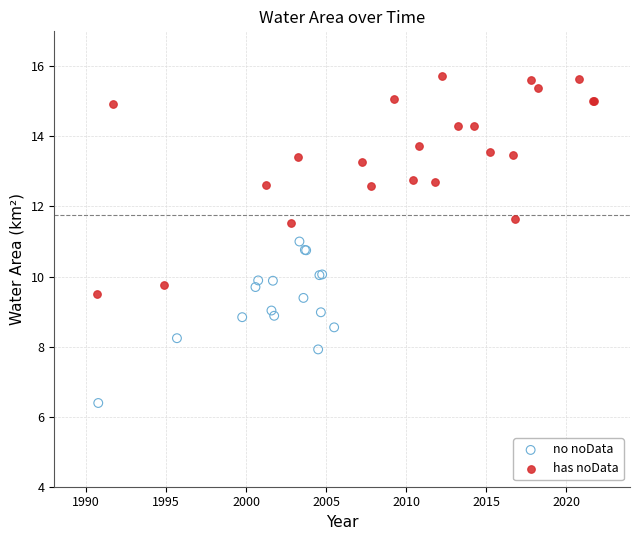

Which series contains the lowest Y value?

no noData